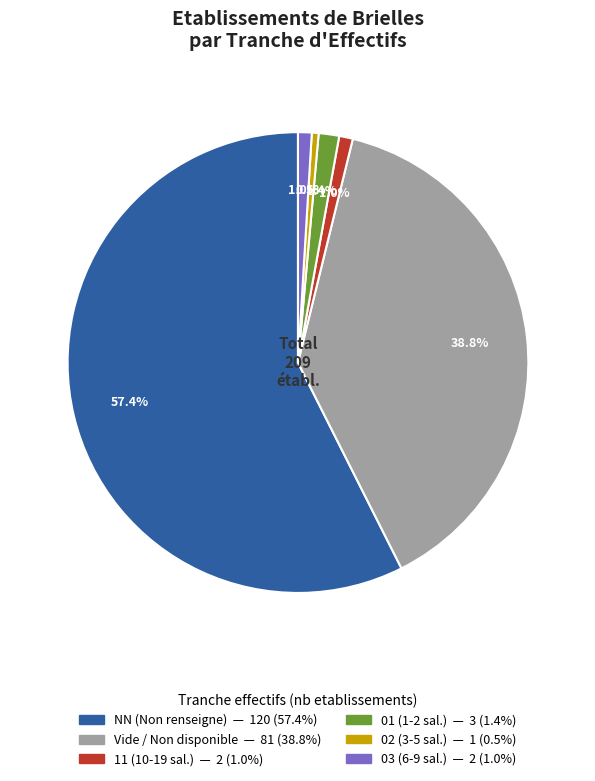

Is there a majority slice in this chart?

Yes